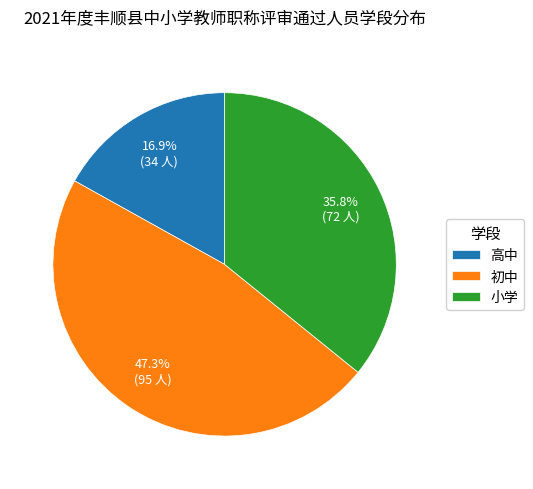

How many slices are in this pie chart?

3